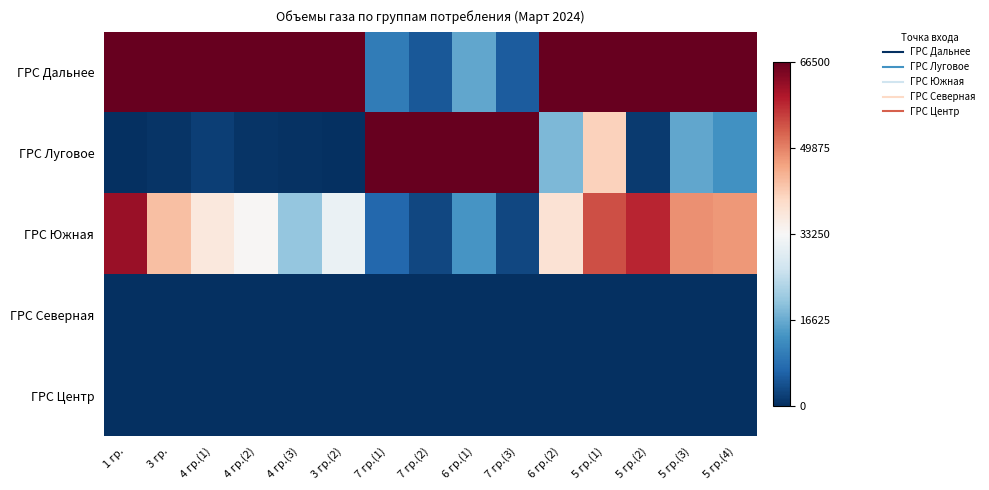

At which category does the chart reach its minimum across all series?

7 гр.(2)